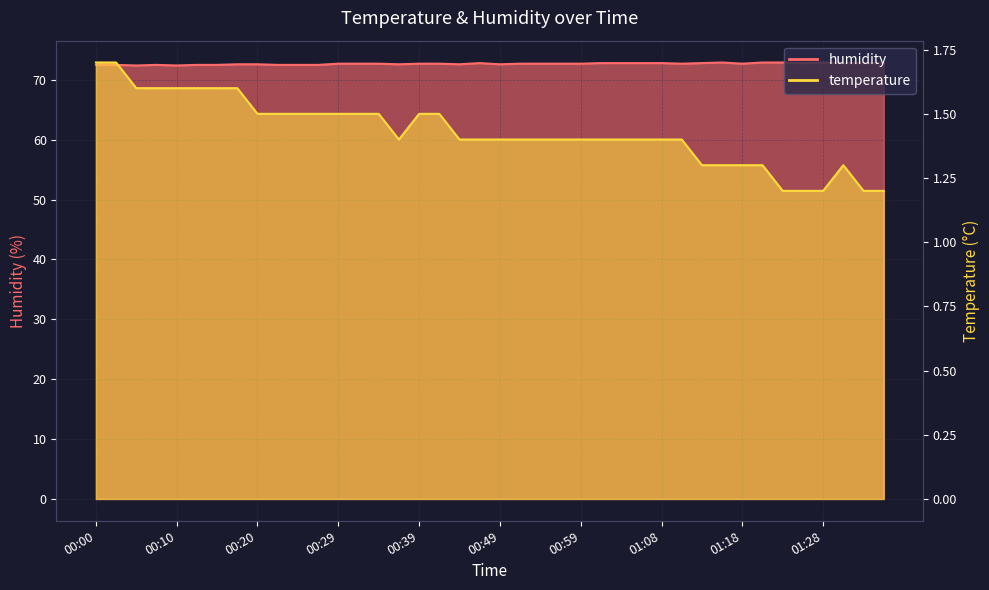

What is the total value across all series at 01:01?

74.2